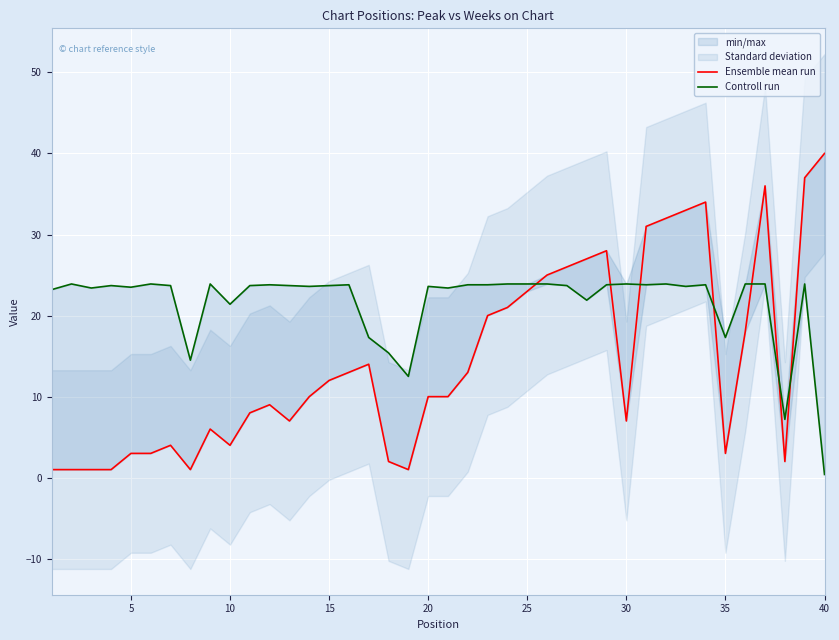

In Controll run, how many points are higher than both neighbors (excluding endpoints)?

11